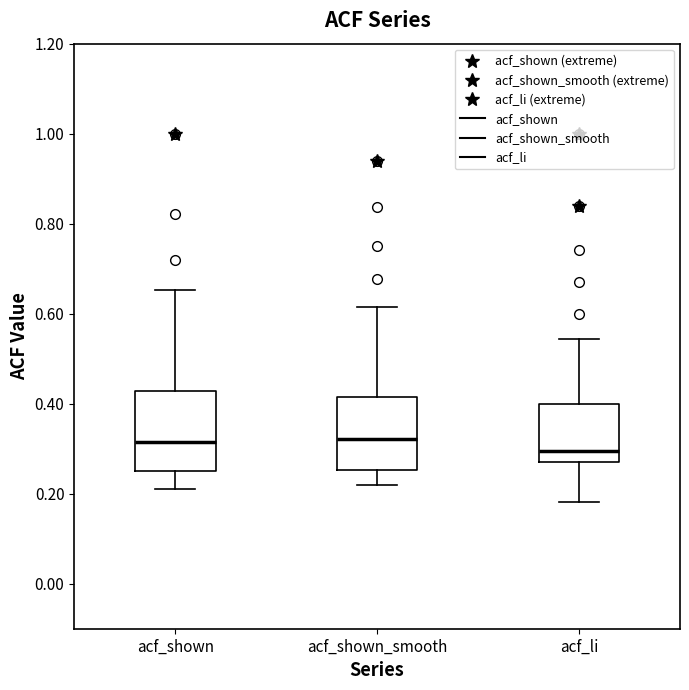

Where does the median line of the box for acf_shown_smooth sit on the y-axis? The values are not printed on the chart, so give them approximately, as read against the axis.

0.32